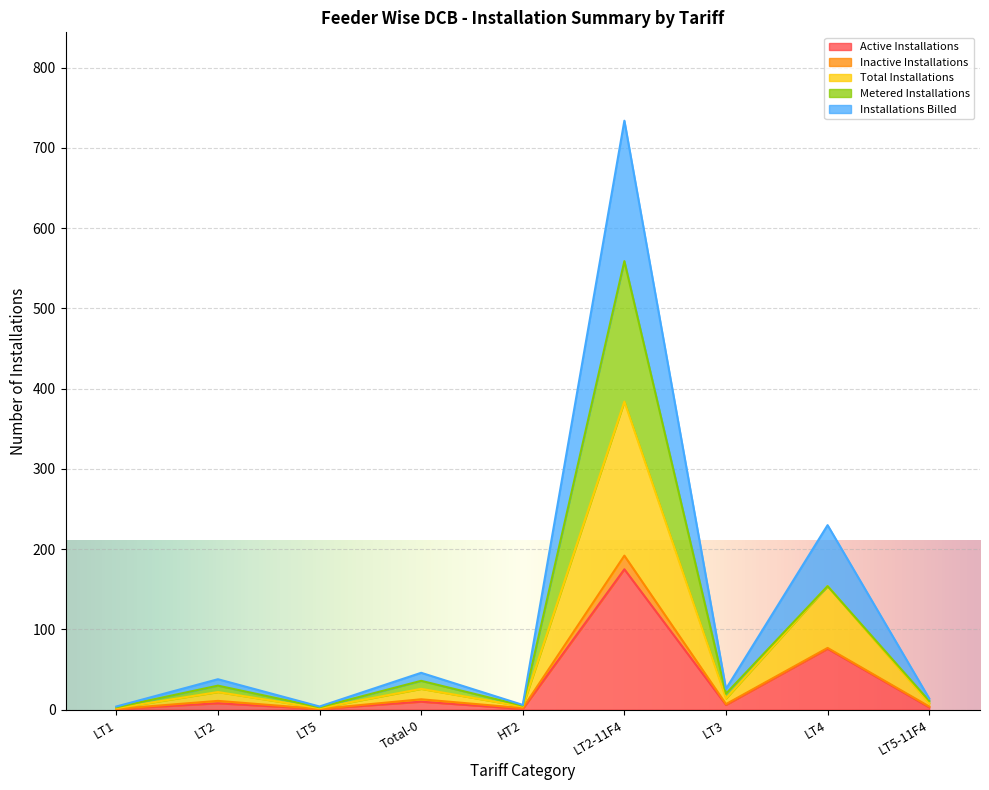

Which series has the largest total across all categories?

Installations Billed